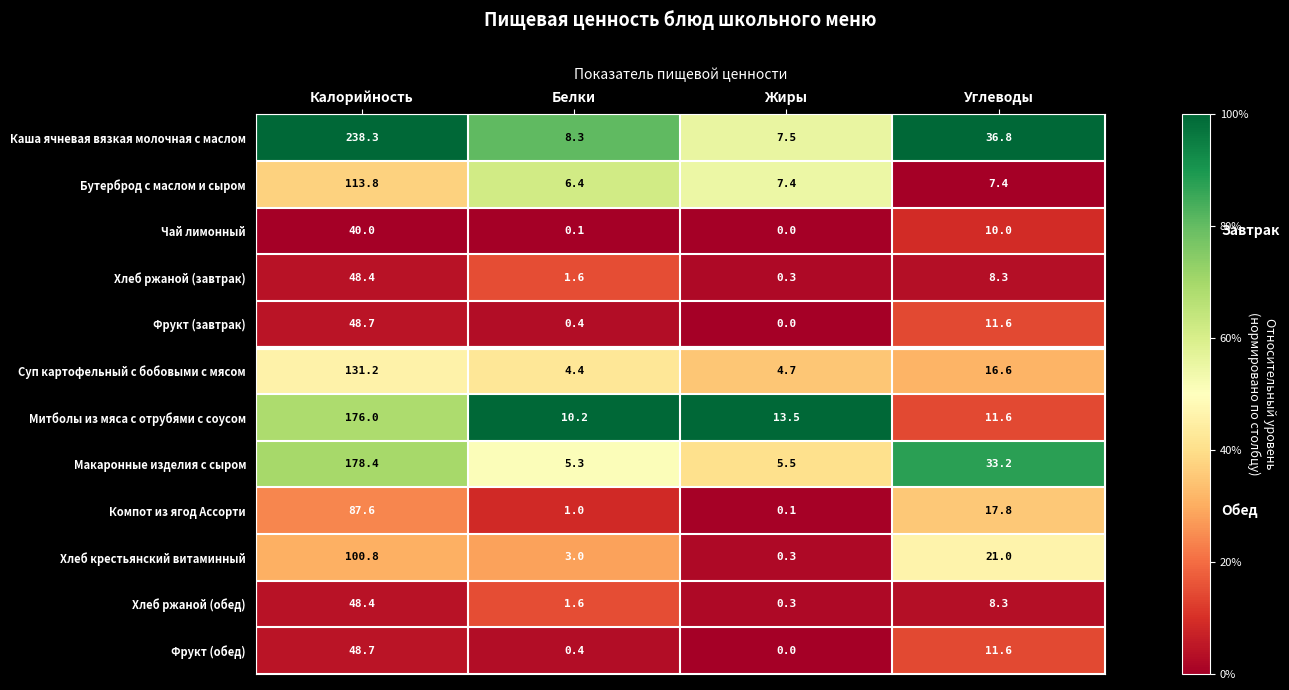

At which category is the sum across all series the highest?

Калорийность